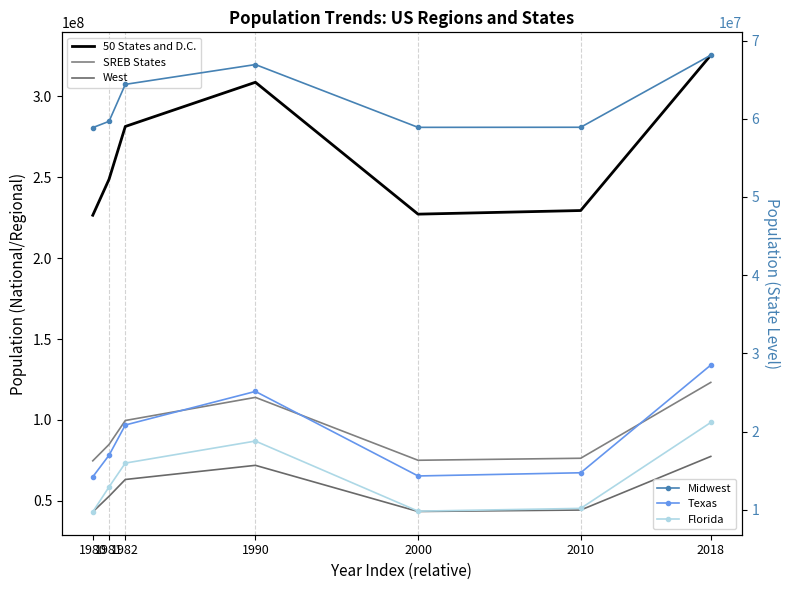

List the labels in order of 50 States and D.C. value, largest first.

2018, 1990, 1982, 1981, 2010, 2000, 1980